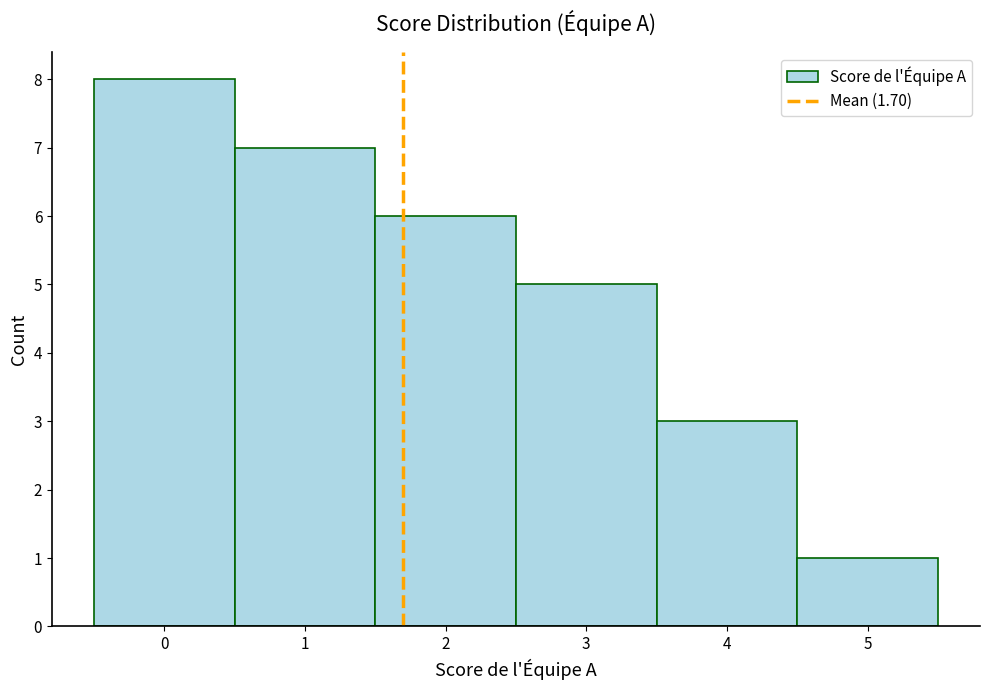

Reading left to right, list every bar in this chart as the range it spans on the x-axis followed by its height. The values are not printed on the chart, so give them approximately, as read against the axis.

-0.5 to 0.5: 8
0.5 to 1.5: 7
1.5 to 2.5: 6
2.5 to 3.5: 5
3.5 to 4.5: 3
4.5 to 5.5: 1